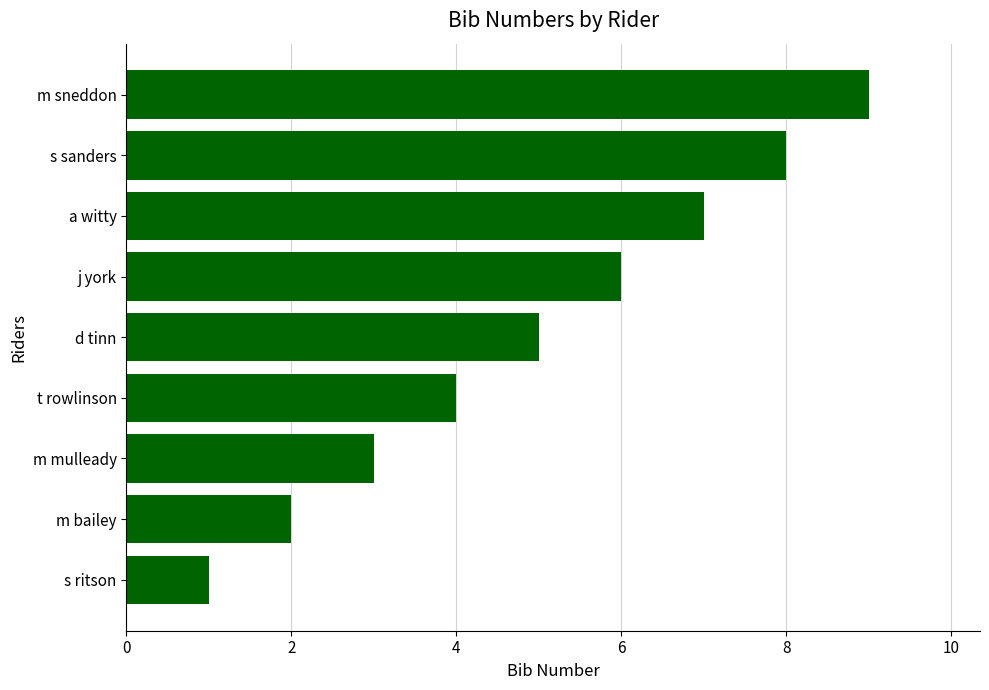

What is the change in value from t rowlinson to d tinn?

+1